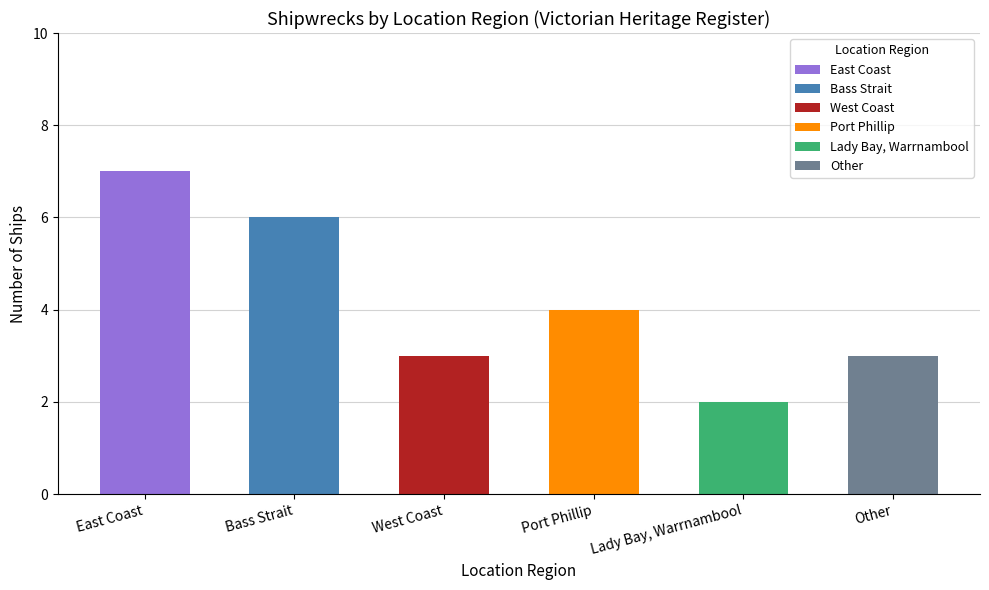

Count the values in the range 3 to 6.

4